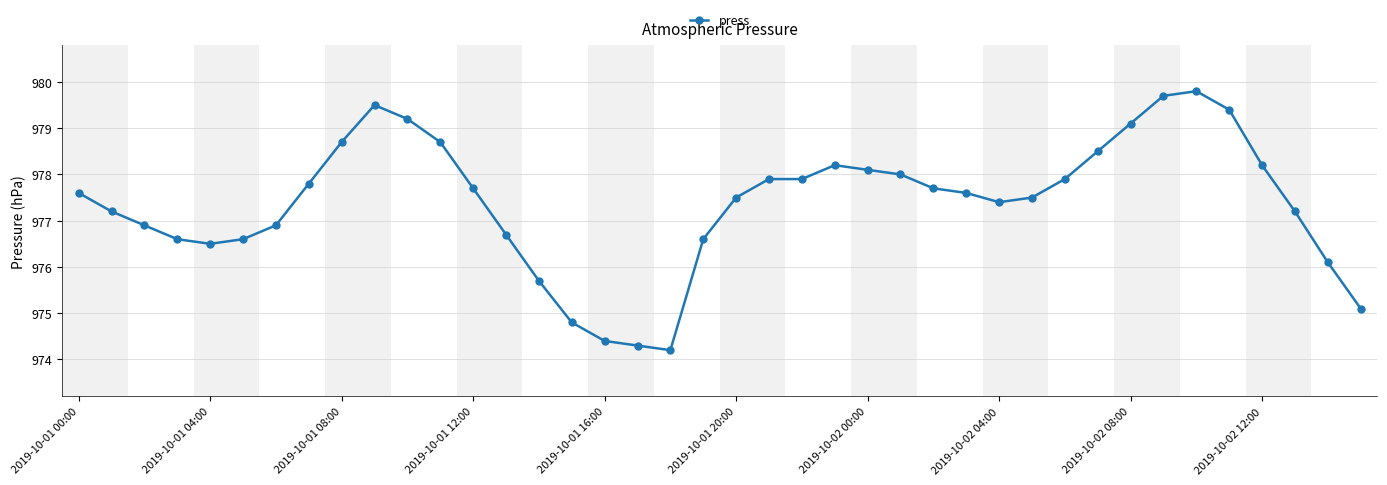

What is the smallest value displayed?

974.2